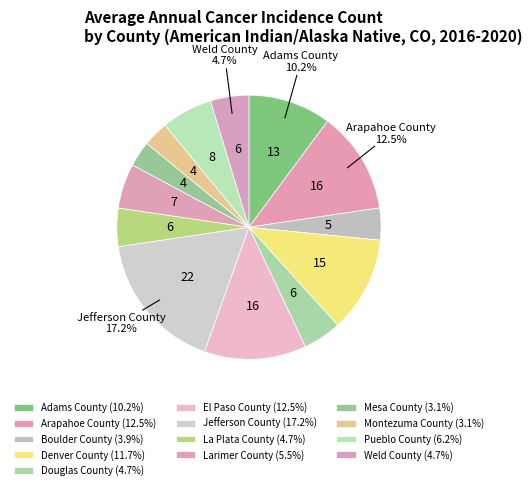

Which category has the smallest portion of the pie?

Mesa County